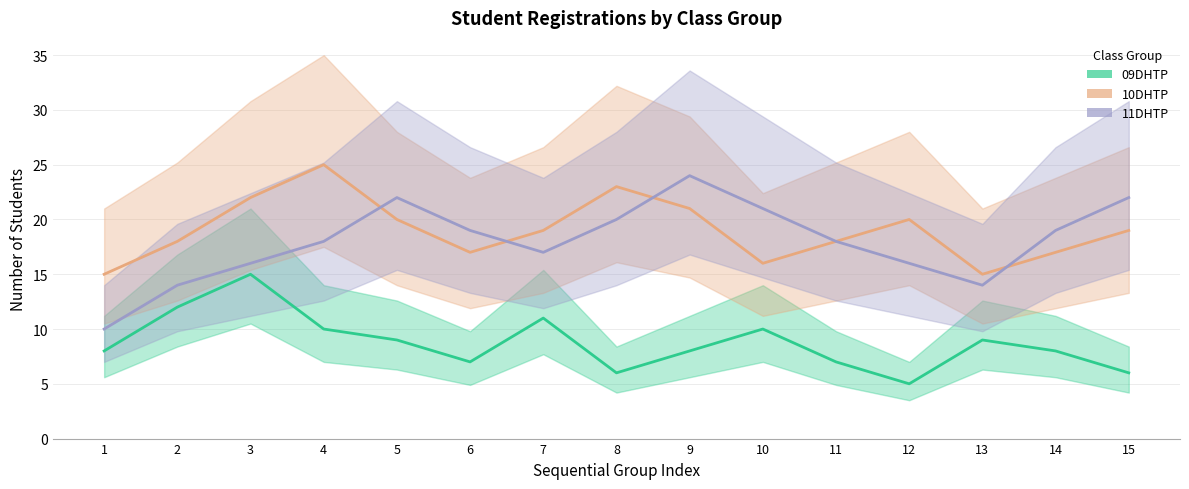

True or false: 11DHTP has a value of 14 at 2.

True